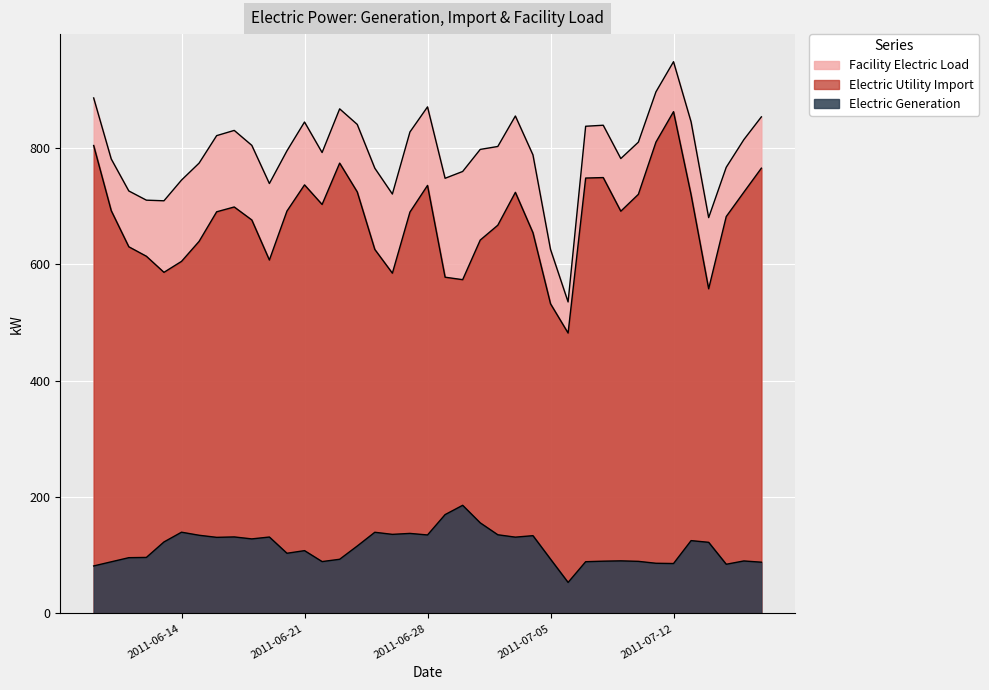

True or false: Electric Generation and Facility Electric Load cross at least once.

False